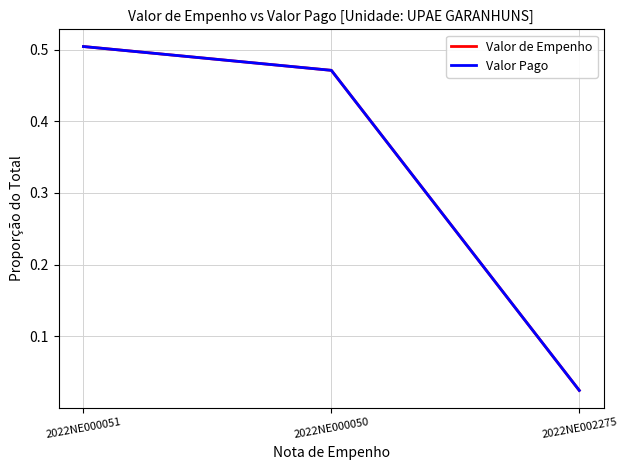

Does the chart have visible grid lines?

Yes